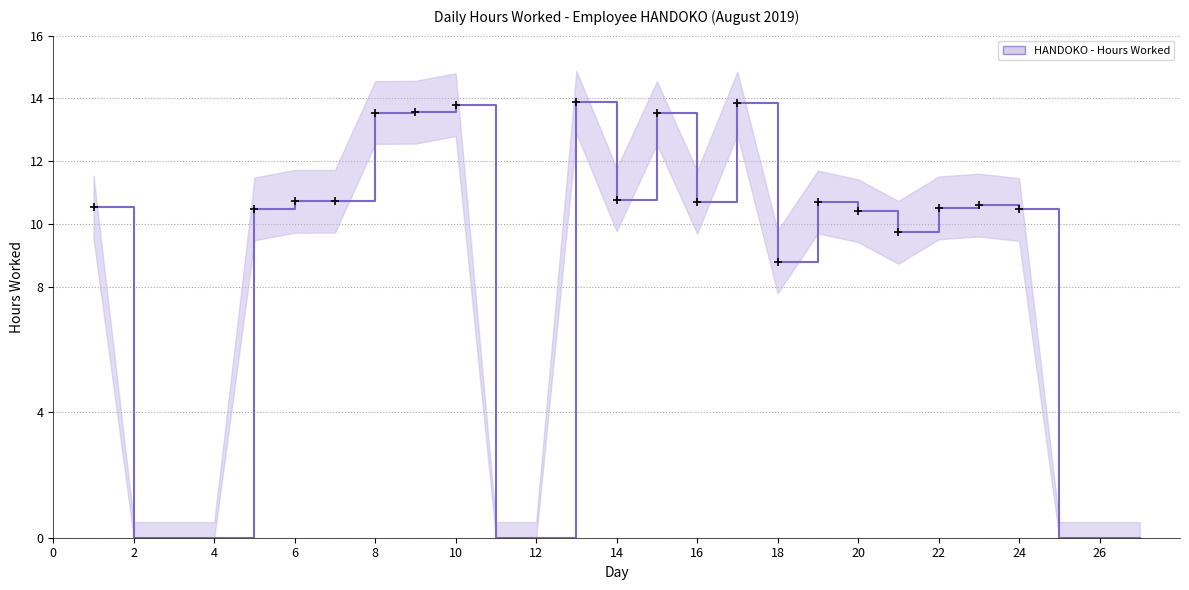

True or false: Upper Bound and Lower Bound intersect in this chart.

False